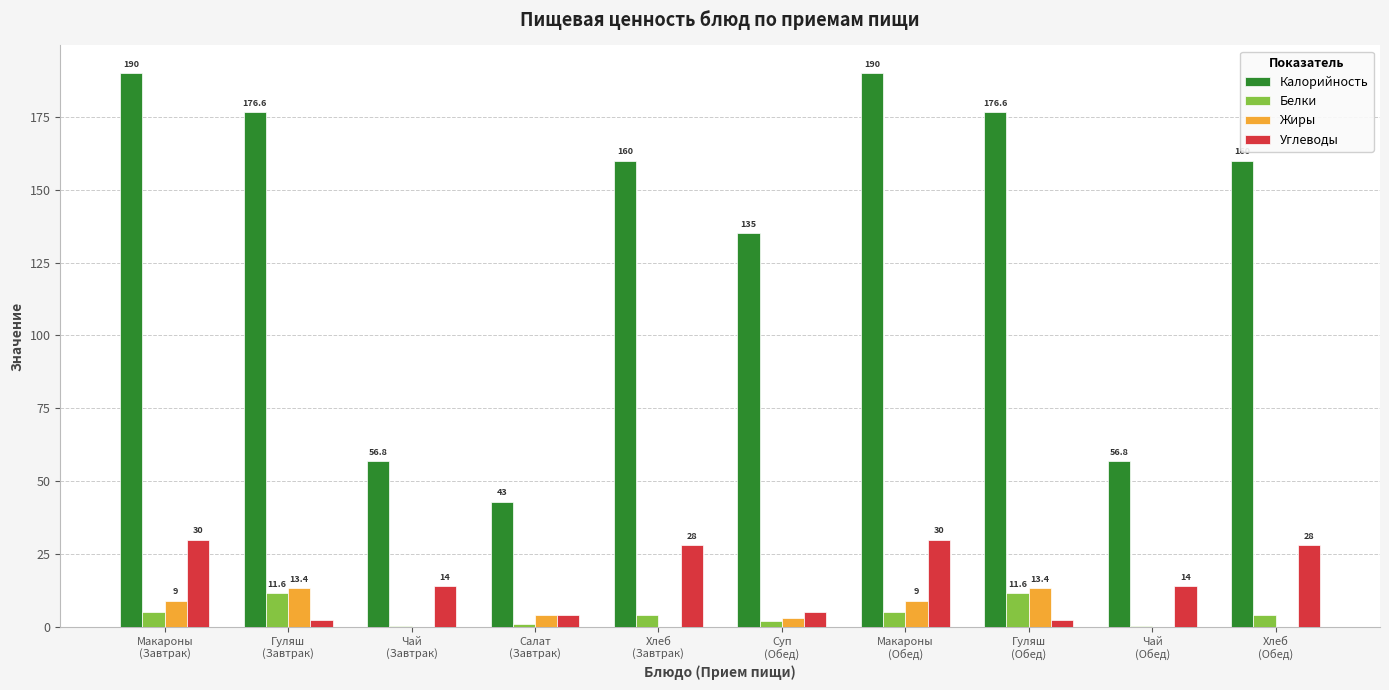

What are all the series names shown in the legend?

Калорийность, Белки, Жиры, Углеводы